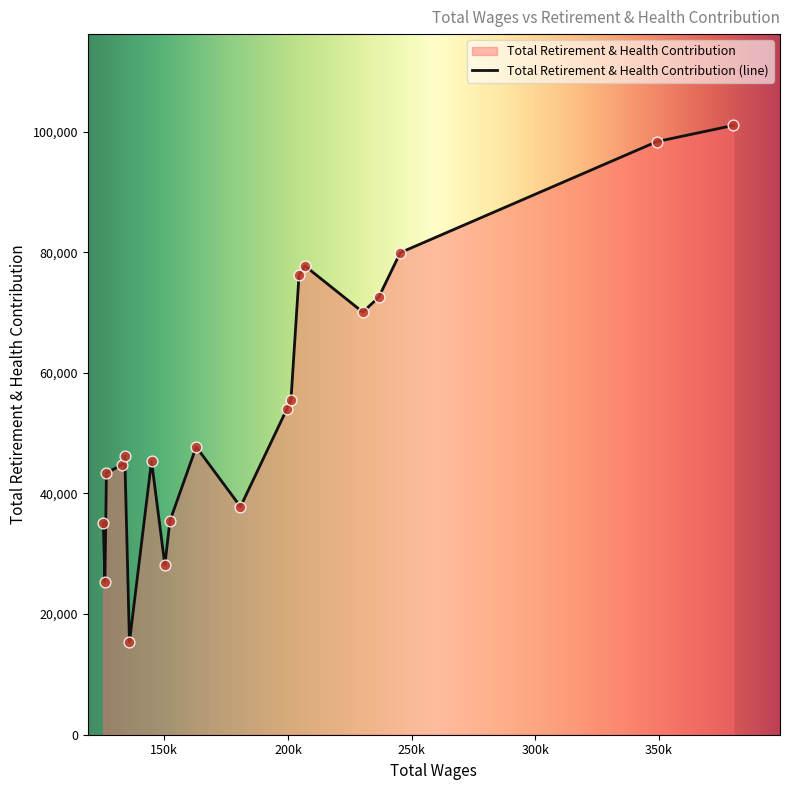

What is the difference between the maximum and minimum values?

85668